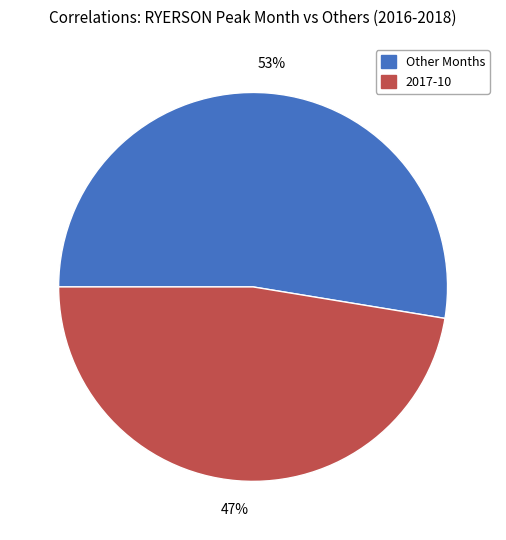

To the nearest percent, what is the average slice percentage?

50%